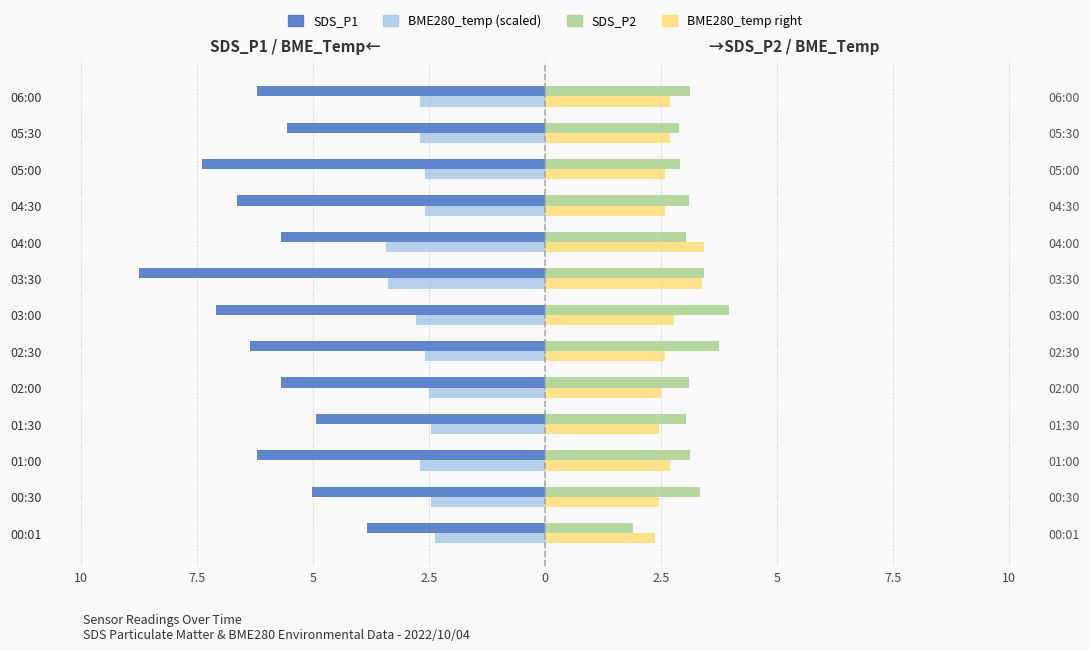

What is the sum of all BME280_temp (scaled, R) values?

35.2